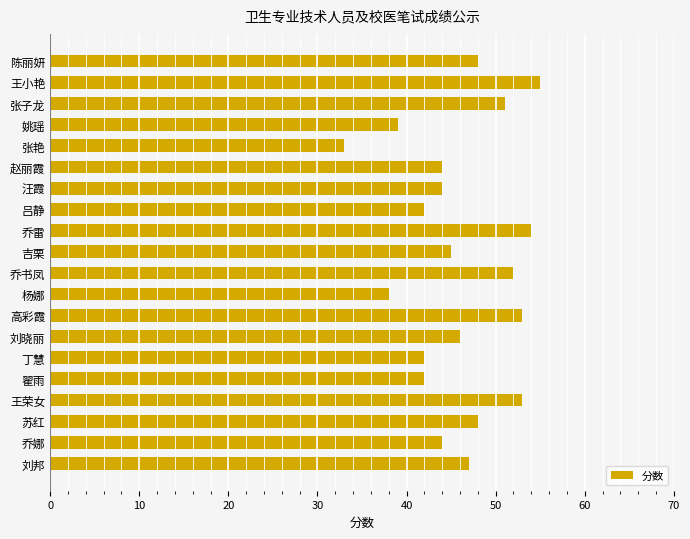

What is the sum of all values?

920